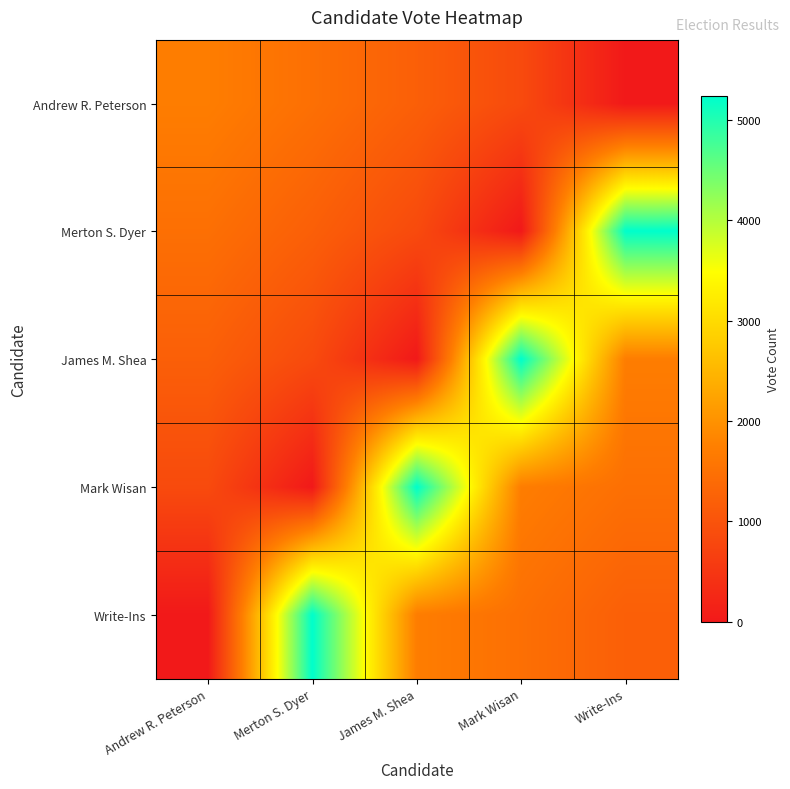

Which series has the largest total across all categories?

Write-Ins